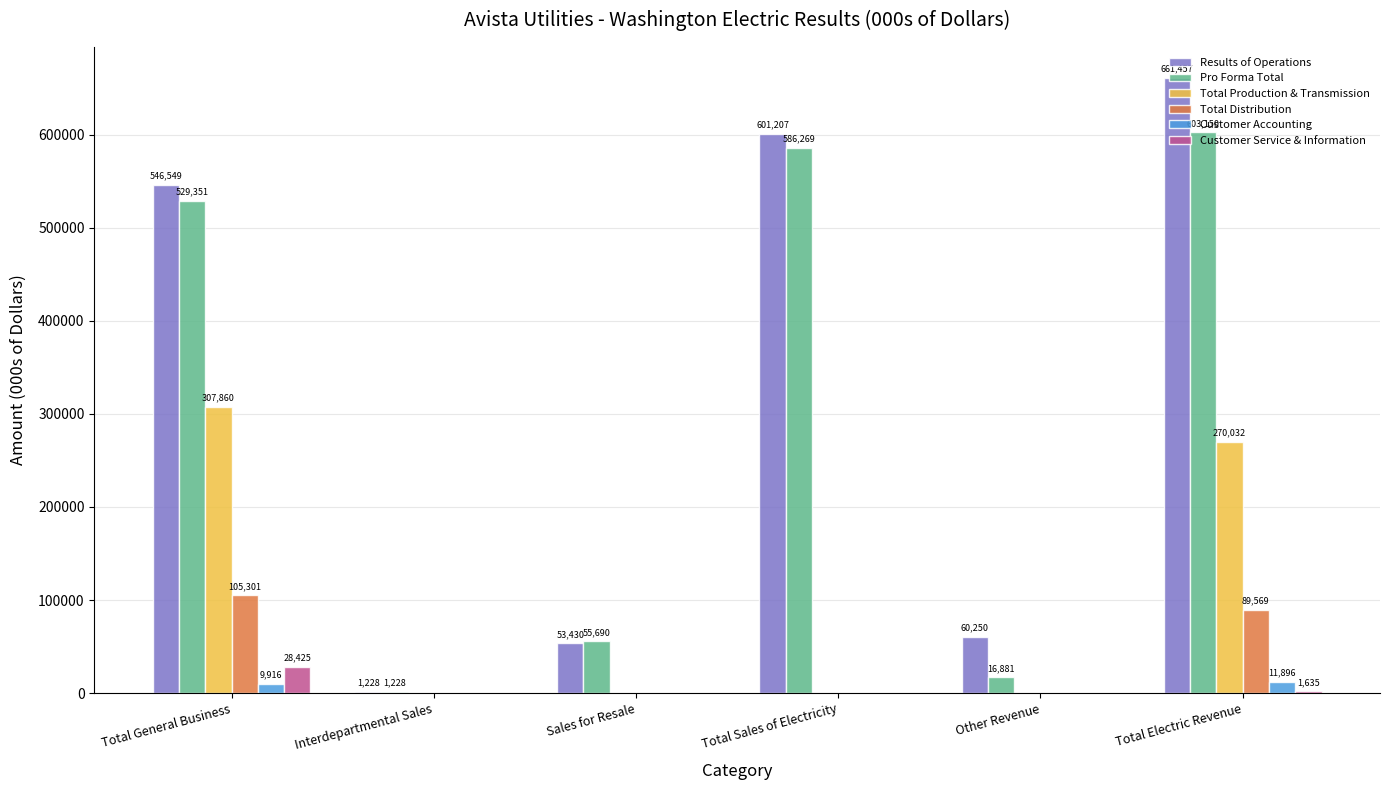

What is the spread (max minus min) of values at Sales for Resale?

55690.0